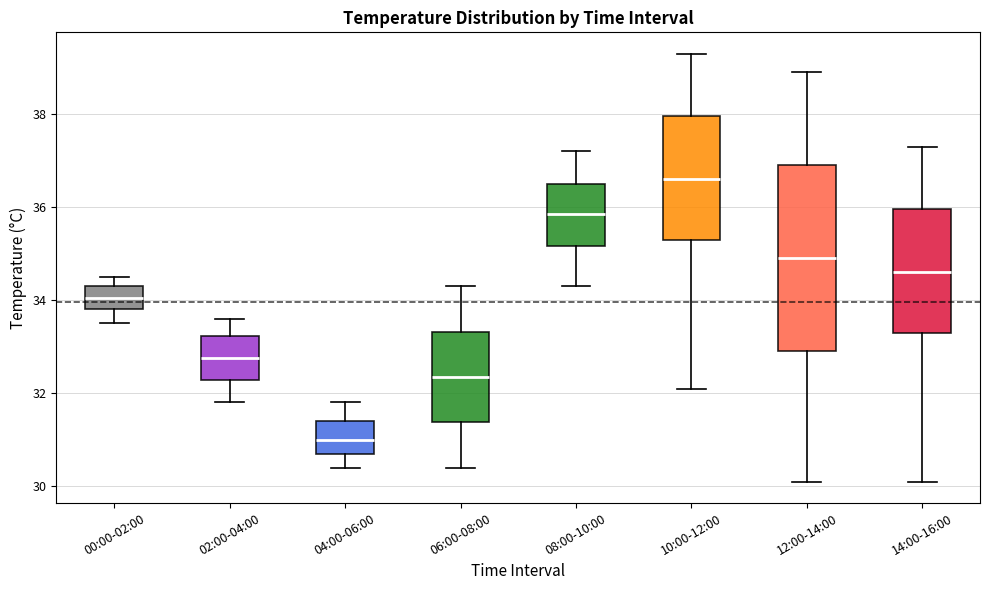

Which box has the lowest median line?

04:00-06:00